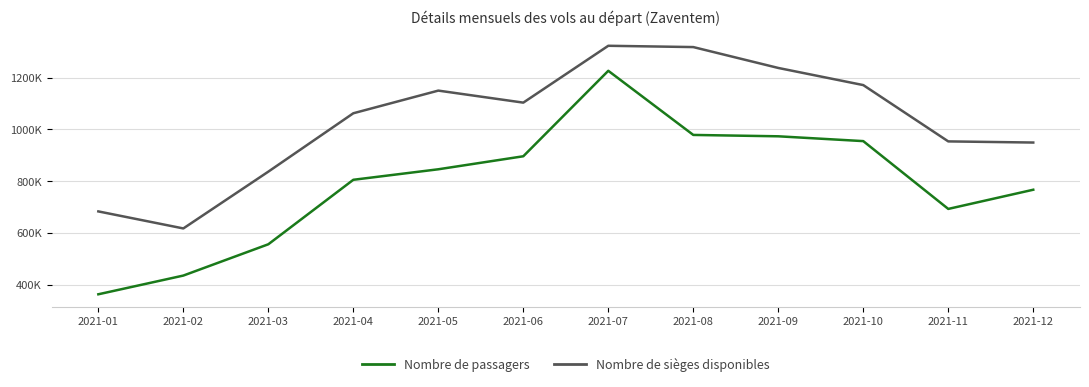

Is this an area chart (filled region under the line)?

No